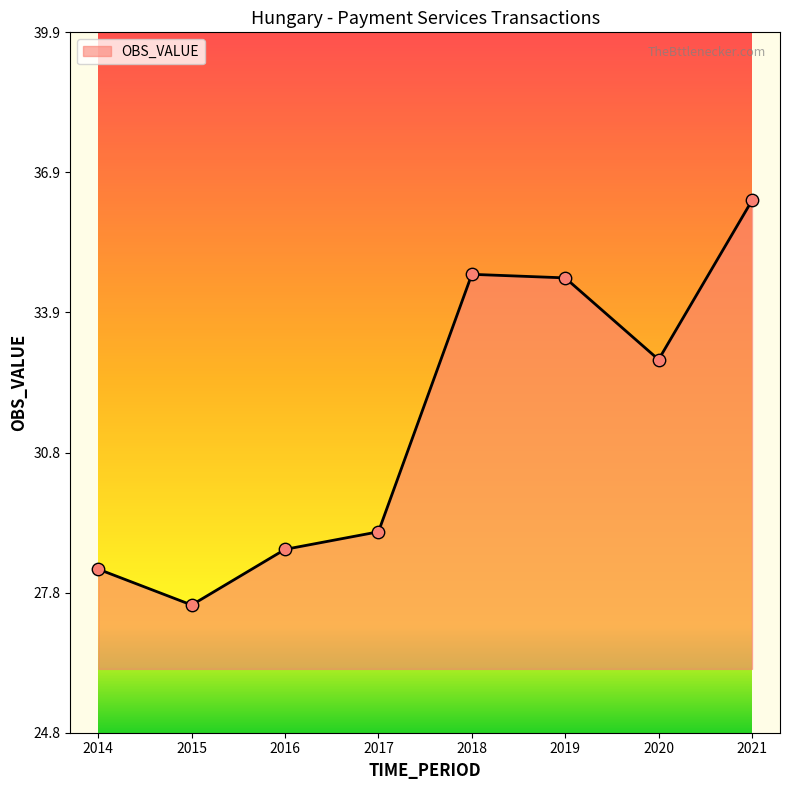

What is the ratio of the value at 2019 to the value at 2021?

1.0